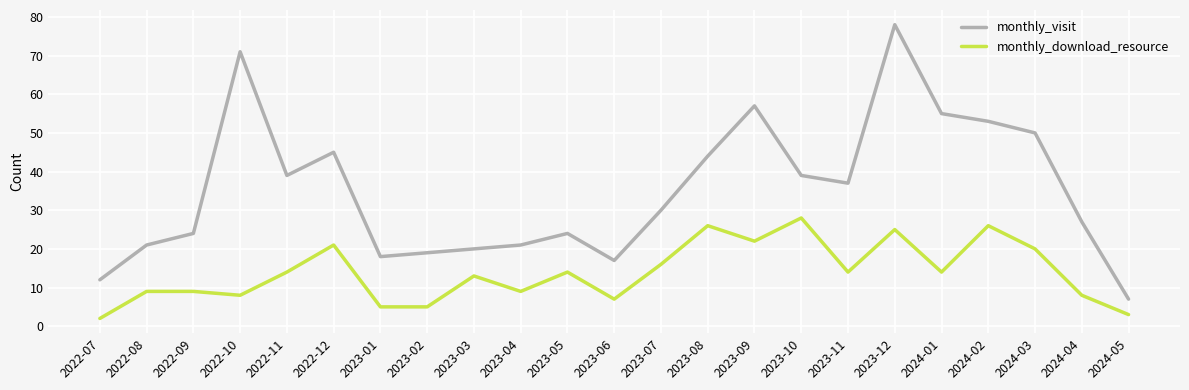

Reading left to right, what are all the values shown in this chart?

monthly_visit: 2022-07=12	2022-08=21	2022-09=24	2022-10=71	2022-11=39	2022-12=45	2023-01=18	2023-02=19	2023-03=20	2023-04=21	2023-05=24	2023-06=17	2023-07=30	2023-08=44	2023-09=57	2023-10=39	2023-11=37	2023-12=78	2024-01=55	2024-02=53	2024-03=50	2024-04=27	2024-05=7
monthly_download_resource: 2022-07=2	2022-08=9	2022-09=9	2022-10=8	2022-11=14	2022-12=21	2023-01=5	2023-02=5	2023-03=13	2023-04=9	2023-05=14	2023-06=7	2023-07=16	2023-08=26	2023-09=22	2023-10=28	2023-11=14	2023-12=25	2024-01=14	2024-02=26	2024-03=20	2024-04=8	2024-05=3